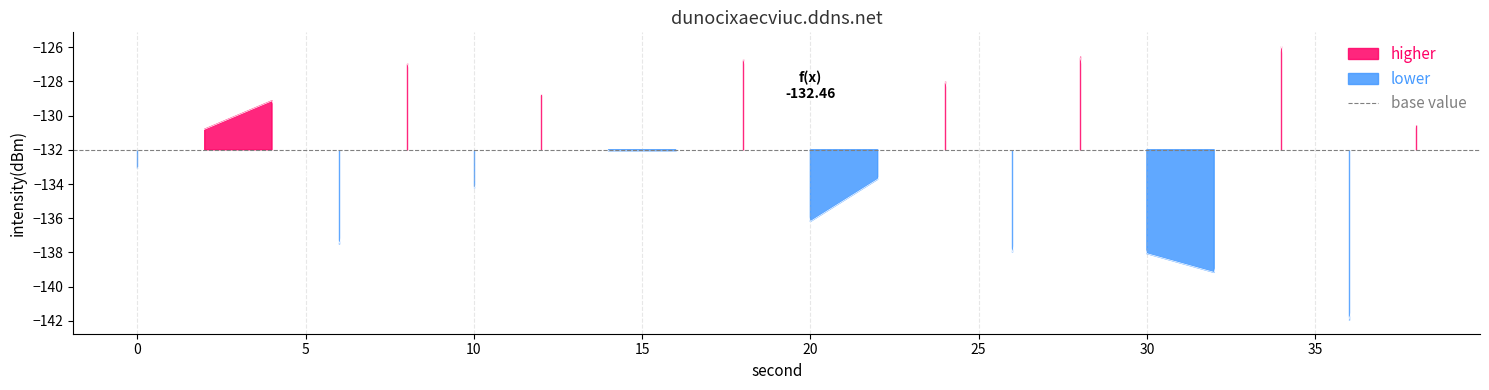

Reading left to right, list all the values displayed in this chart.

-133.1	-130.8	-129.1	-137.5	-126.9	-134.3	-128.7	-132.1	-132.1	-126.7	-136.2	-133.7	-128.0	-138.0	-126.5	-138.1	-139.2	-125.9	-141.9	-130.5